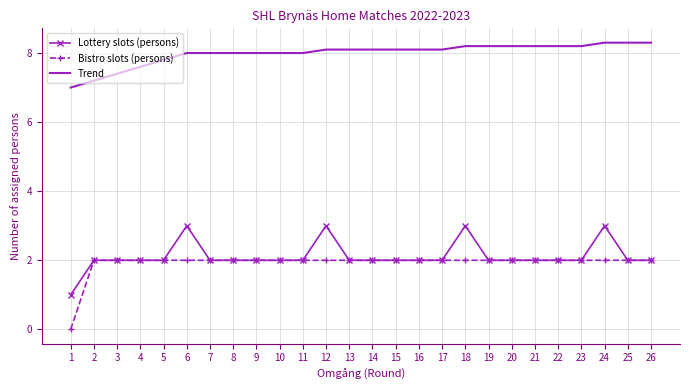

The value of Bistro slots (persons) at 21 is 0.6. True or false?

False